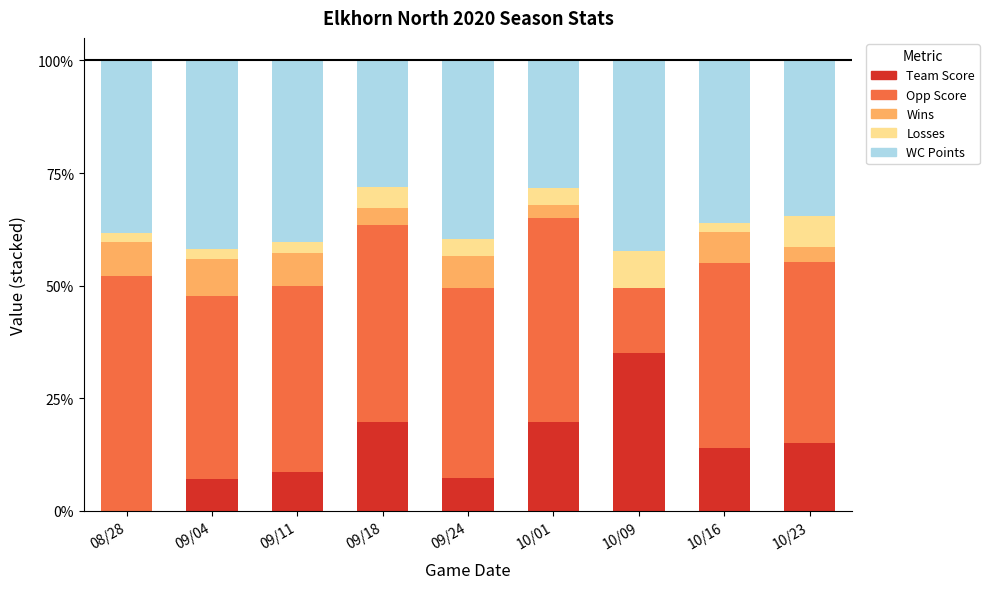

What is the sum of all Team Score values?

126.2